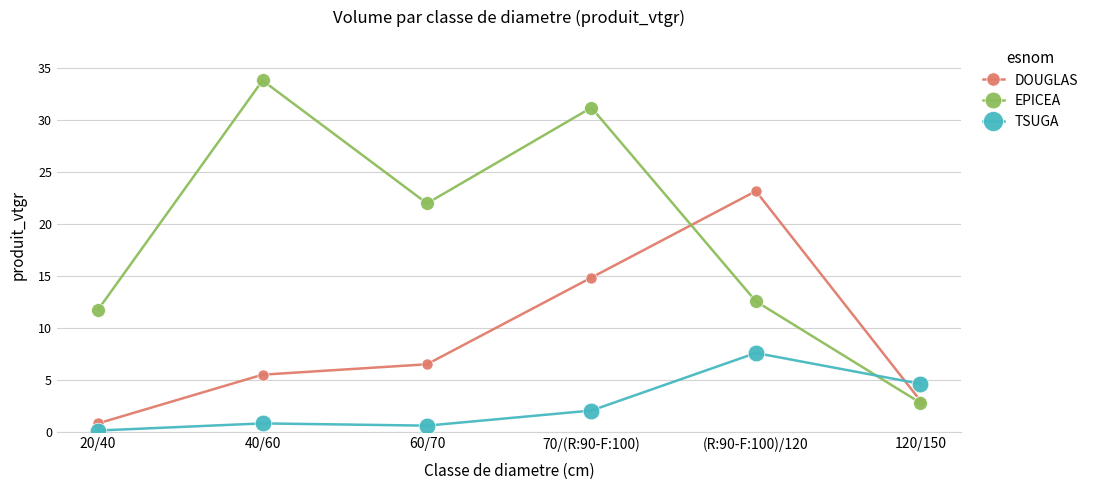

At which category does DOUGLAS reach its first local peak?

(R:90-F:100)/120